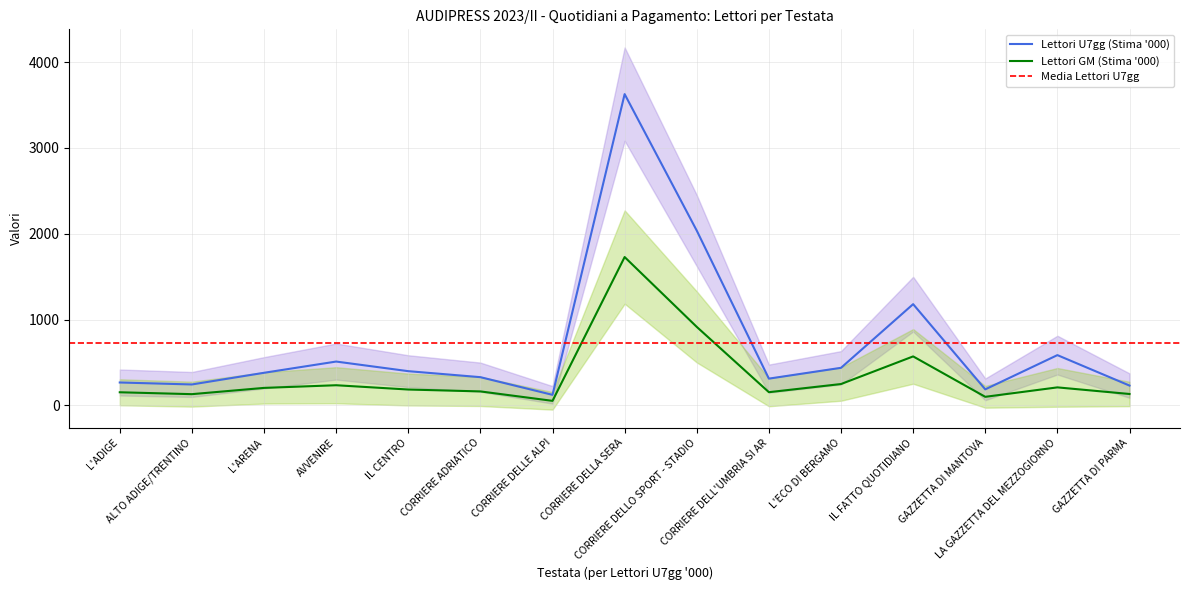

Which category has the lowest value in the Lettori GM (Stima '000) series?

CORRIERE DELLE ALPI